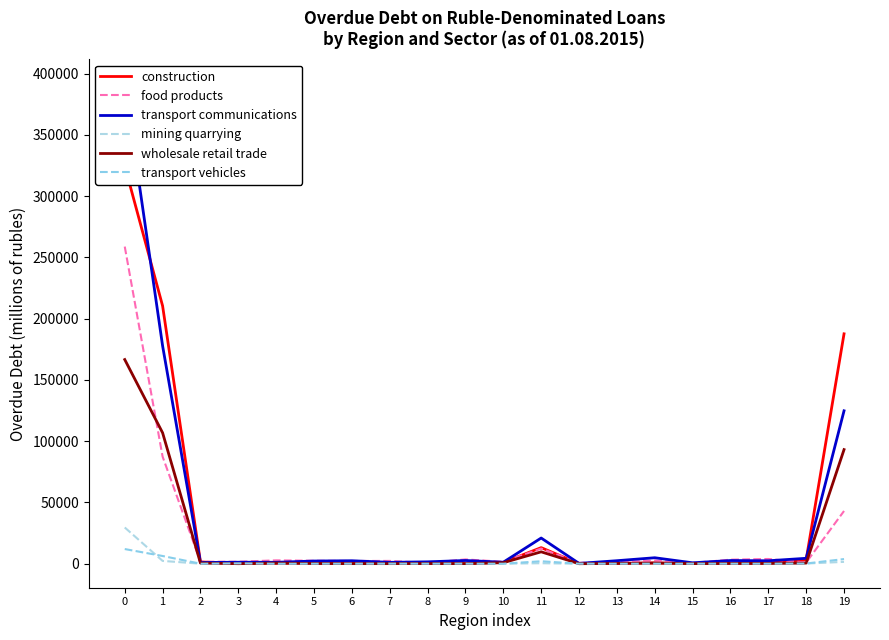

What is the difference between the maximum and minimum values in the transport communications series?

391916